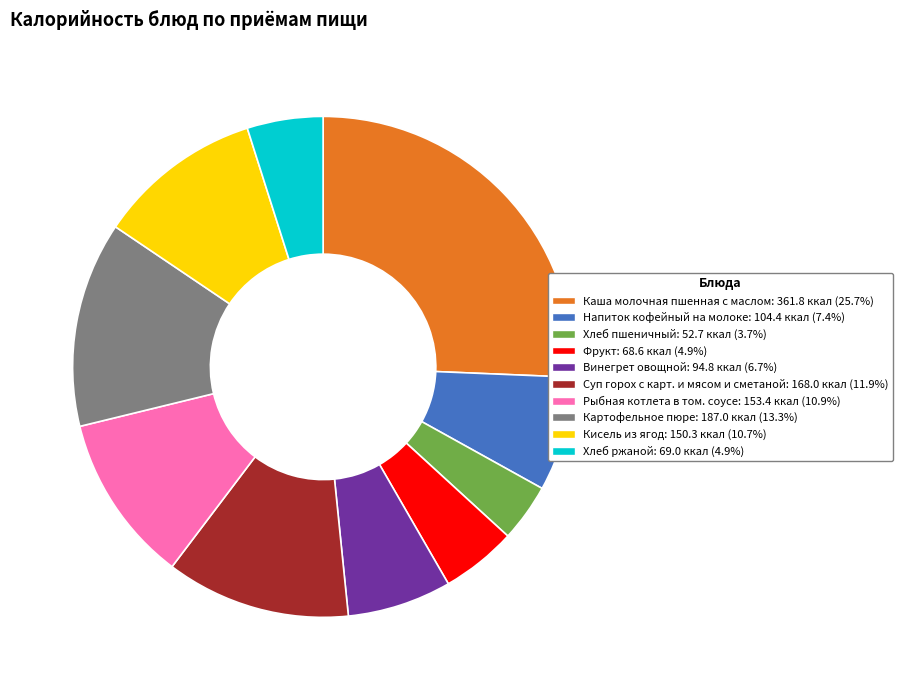

Which category has the biggest portion of the pie?

Каша молочная пшенная с маслом